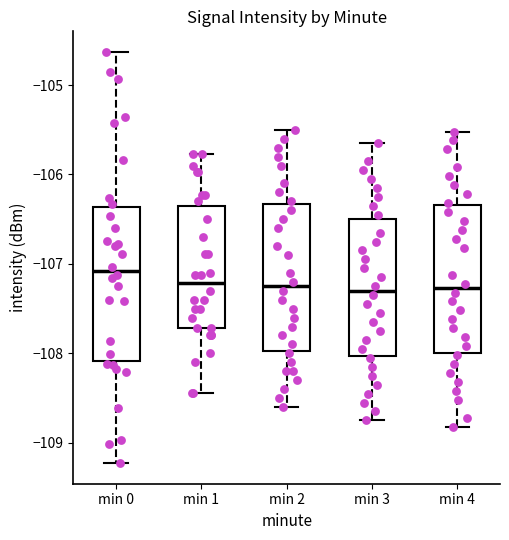

Reading left to right, read every box against the y-axis: the position of its median line, the range the box covers, and the ends of its whiskers. The values are not printed on the chart, so give them approximately, as read against the axis.

min 0: median -107.1, box -108.1 to -106.4, whiskers -109.2 to -104.6
min 1: median -107.2, box -107.7 to -106.3, whiskers -108.4 to -105.8
min 2: median -107.2, box -108.0 to -106.3, whiskers -108.6 to -105.5
min 3: median -107.3, box -108.0 to -106.5, whiskers -108.7 to -105.6
min 4: median -107.3, box -108.0 to -106.3, whiskers -108.8 to -105.5